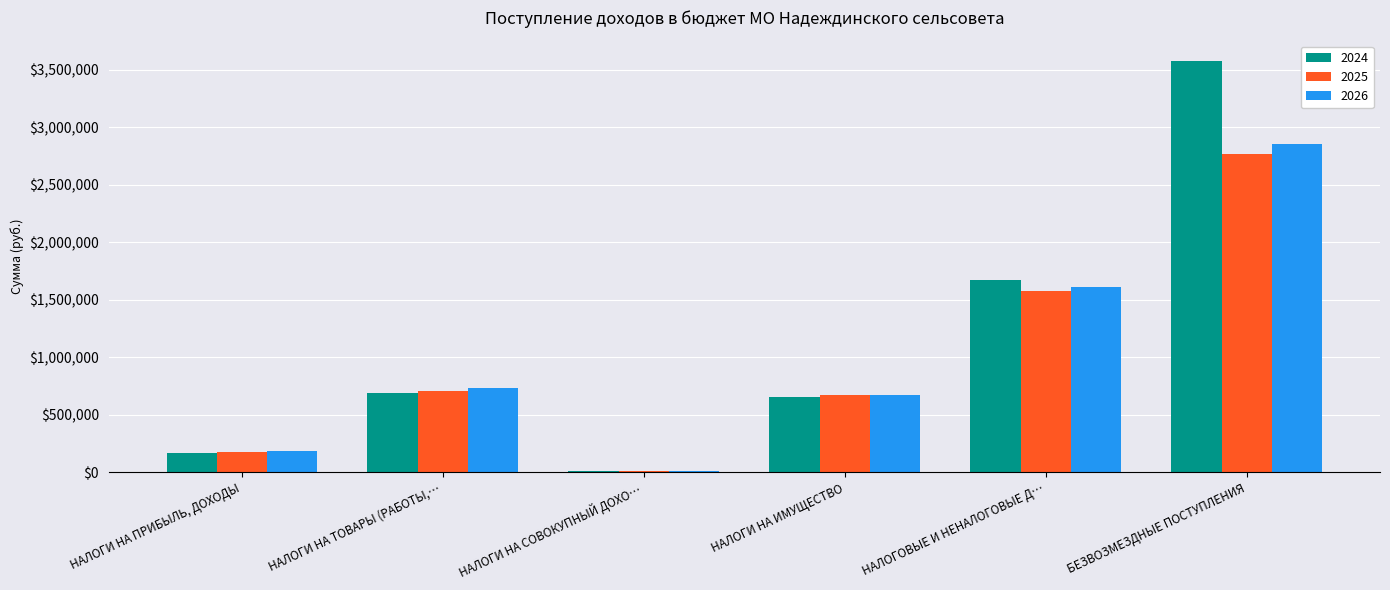

The 2026 series shows 332638 at НАЛОГИ НА ПРИБЫЛЬ, ДОХОДЫ. True or false?

False